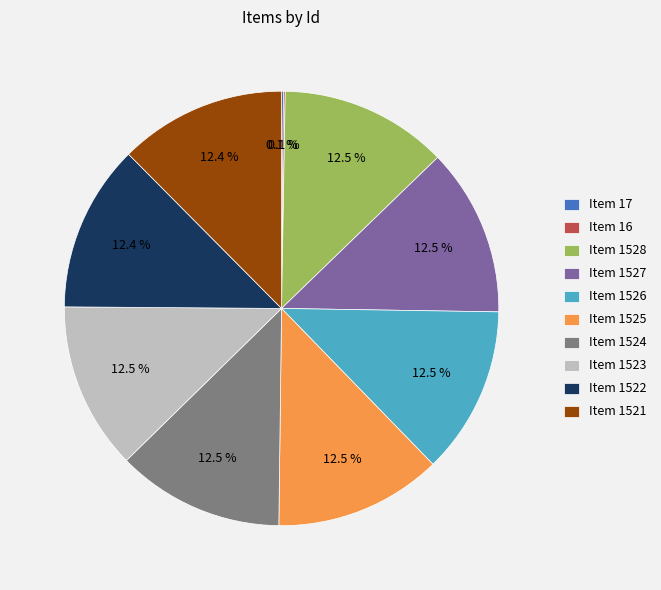

Does Item 1523 account for over 50% of the chart?

No